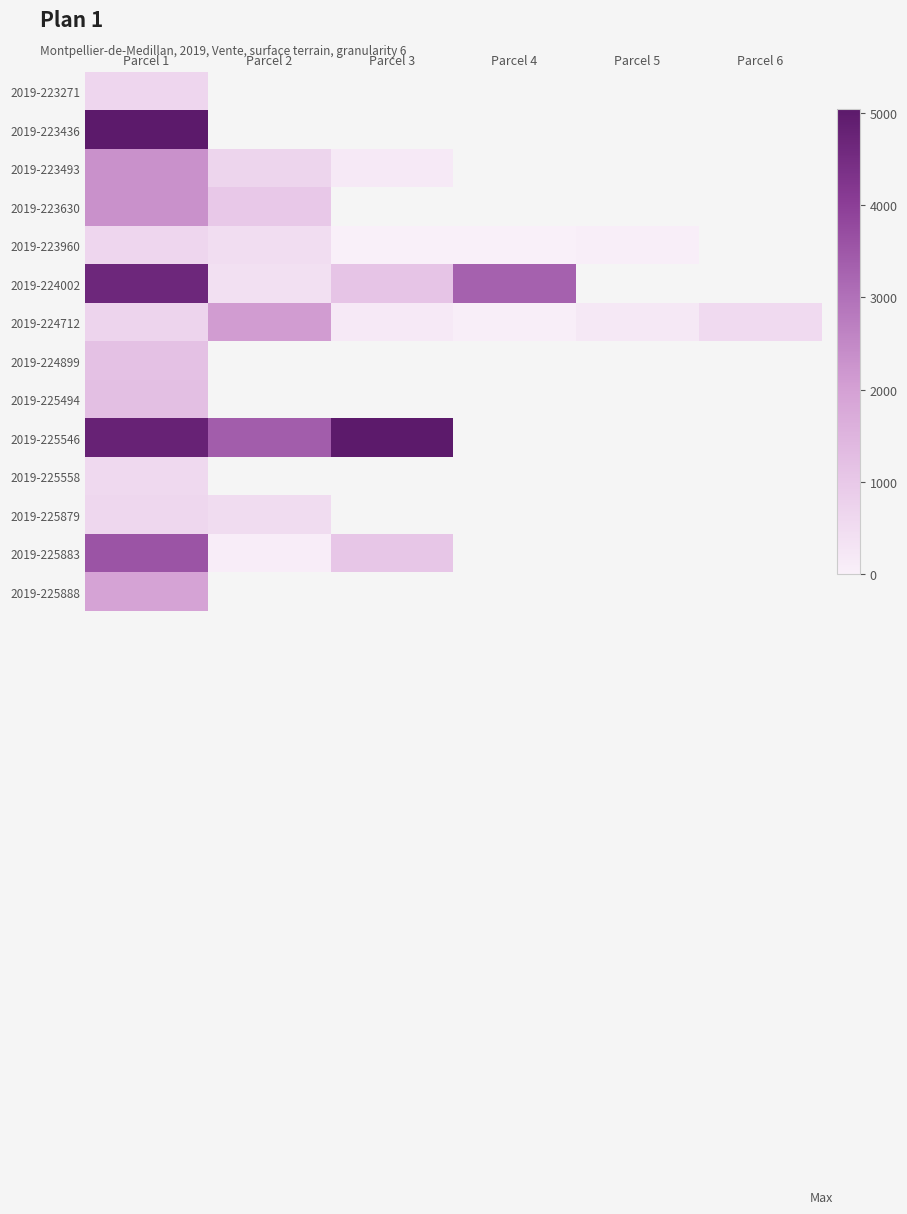

List the labels in order of 2019-223436 value, largest first.

Parcel 1, Parcel 2, Parcel 3, Parcel 4, Parcel 5, Parcel 6